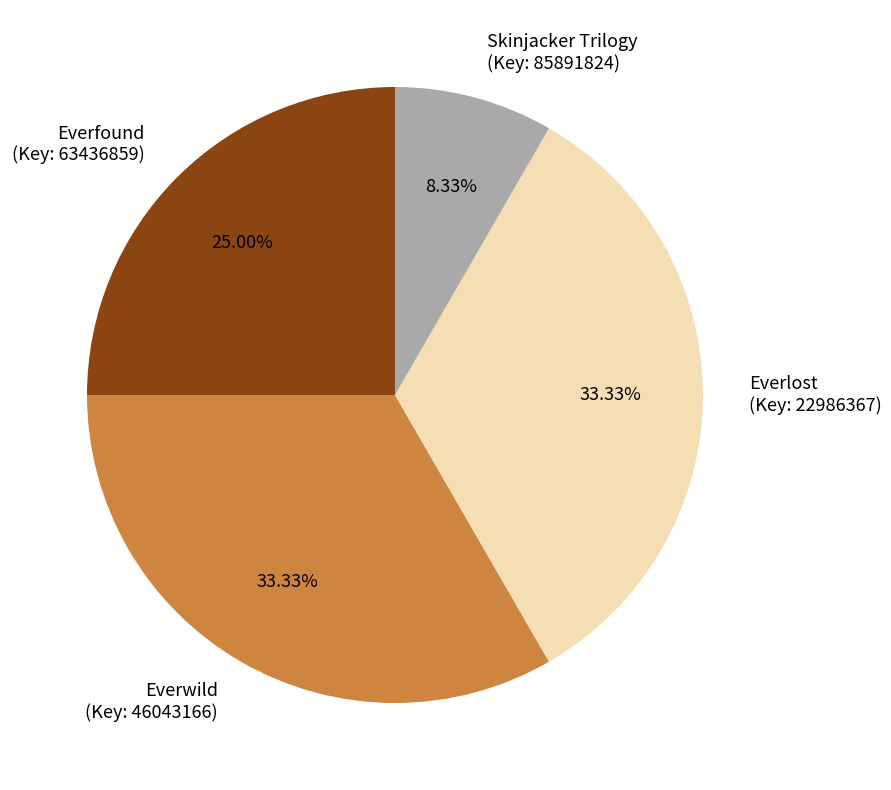

Is there any slice that represents more than half of the pie?

No